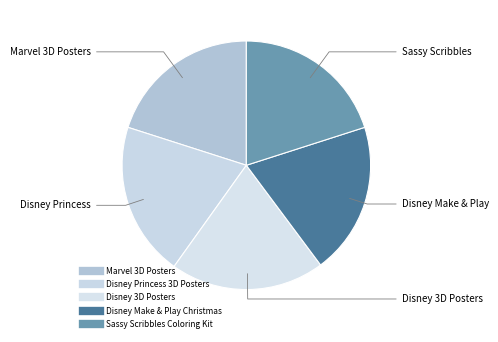

Does Disney Make & Play Christmas represent more than half of the total?

No